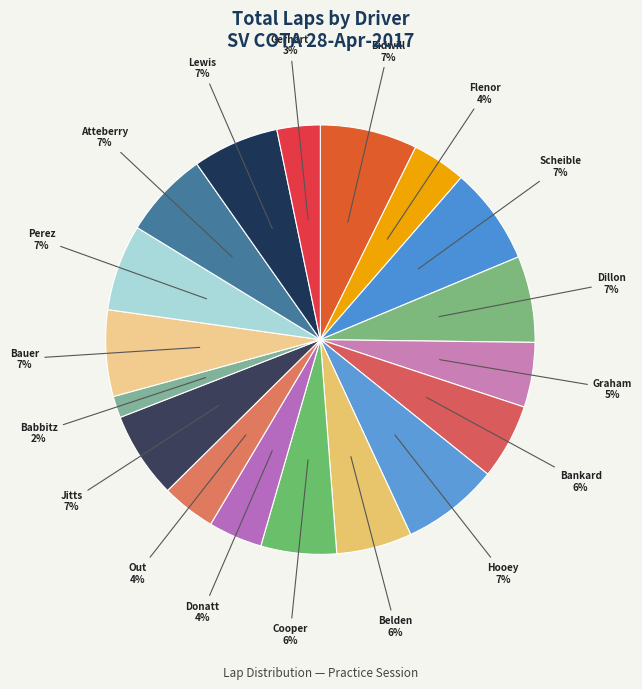

How many segments does this pie chart have?

18